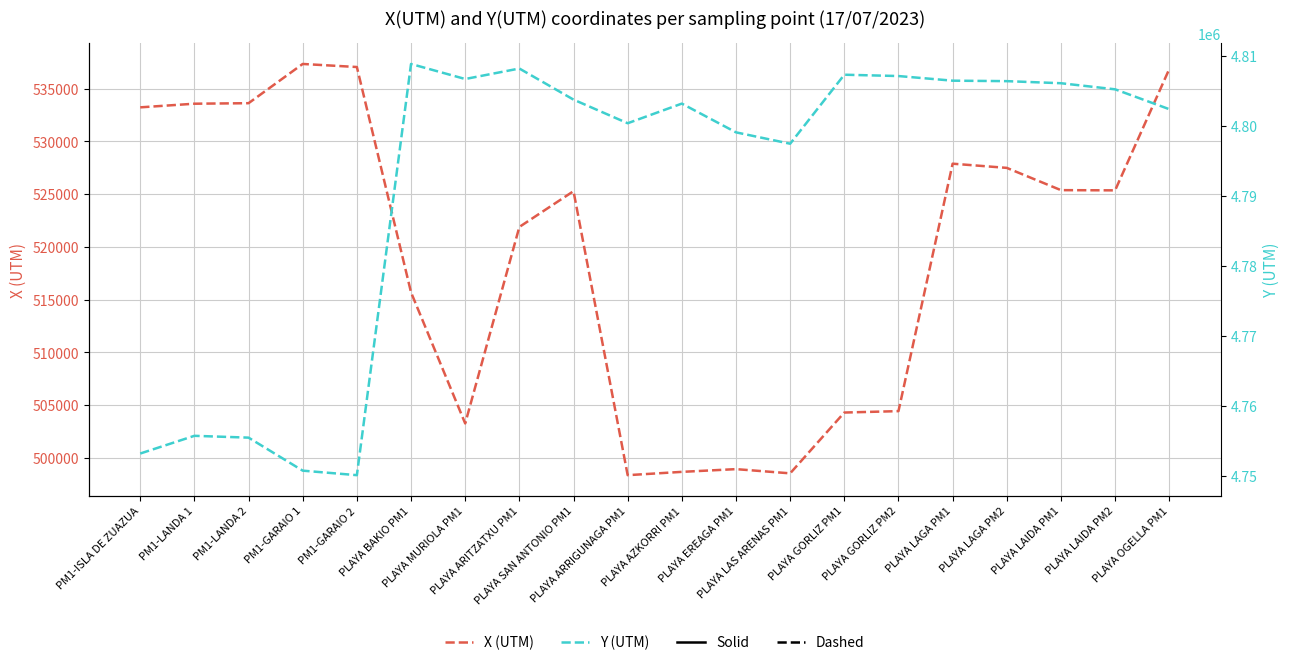

What is the minimum value shown in the chart?

498370